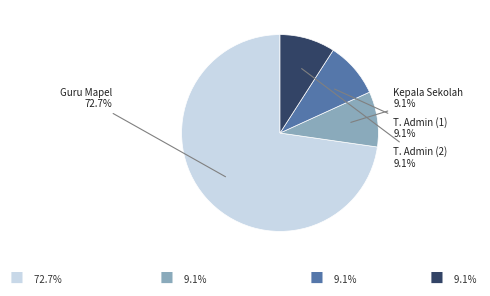

Count the number of slices in the pie.

4